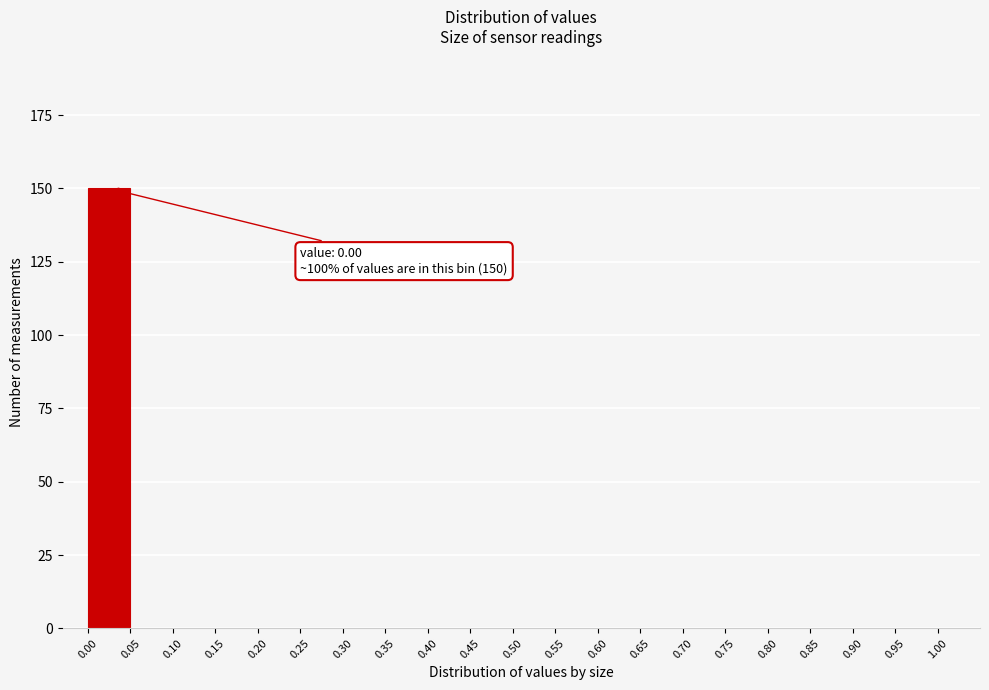

Over which range of the x-axis is the bar tallest?

0.00 to 0.05